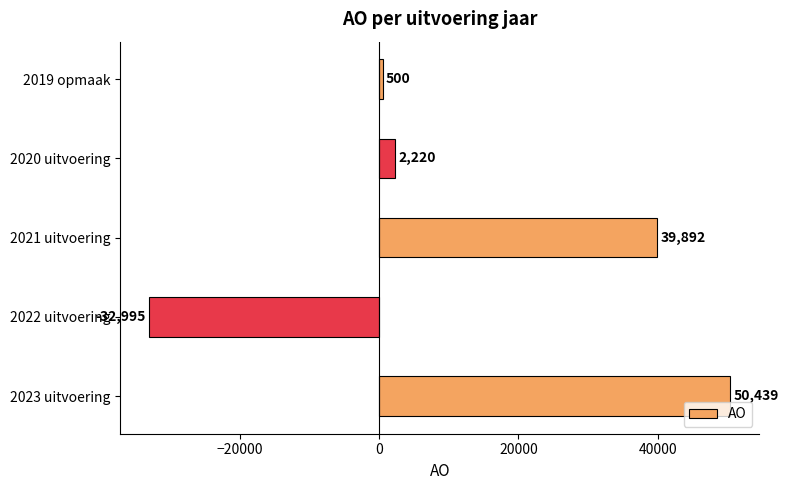

What is the sum of all values?

60056